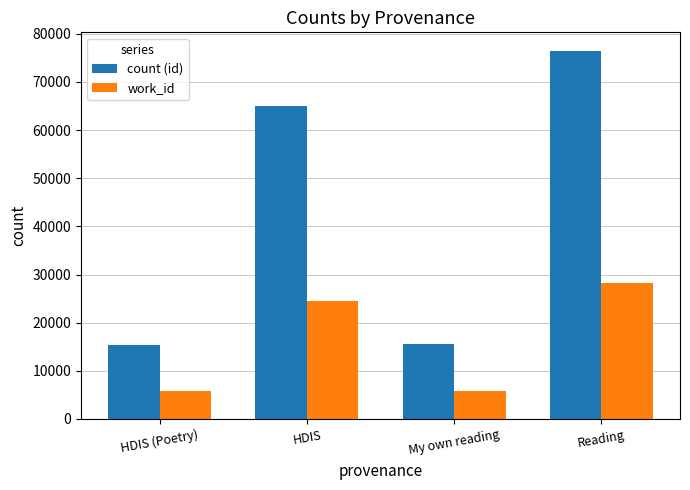

Is the value of count (id) at HDIS (Poetry) greater than the value of work_id at Reading?

No